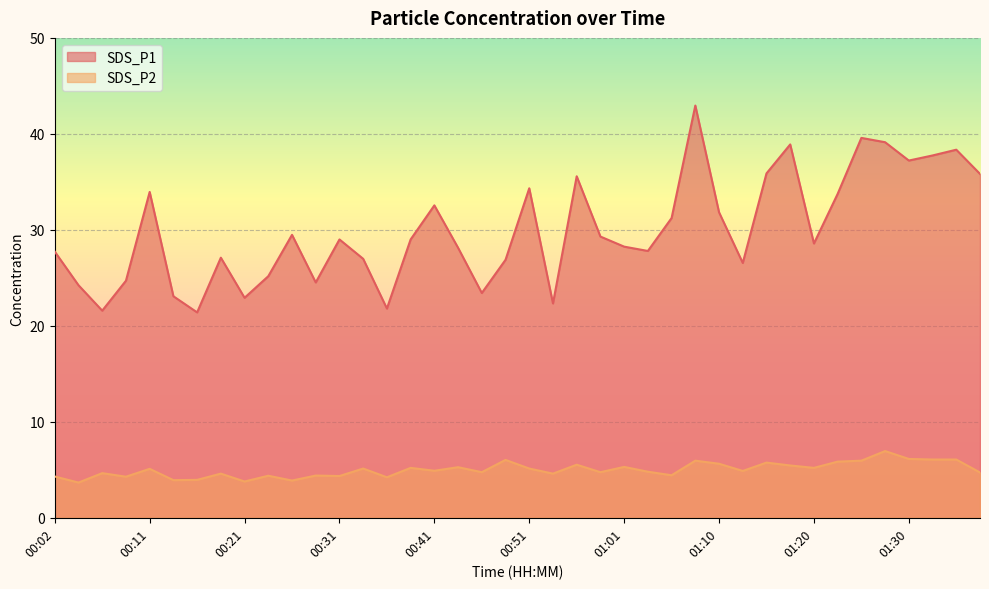

Is it true that SDS_P2 equals 3.3 at 00:41?

False